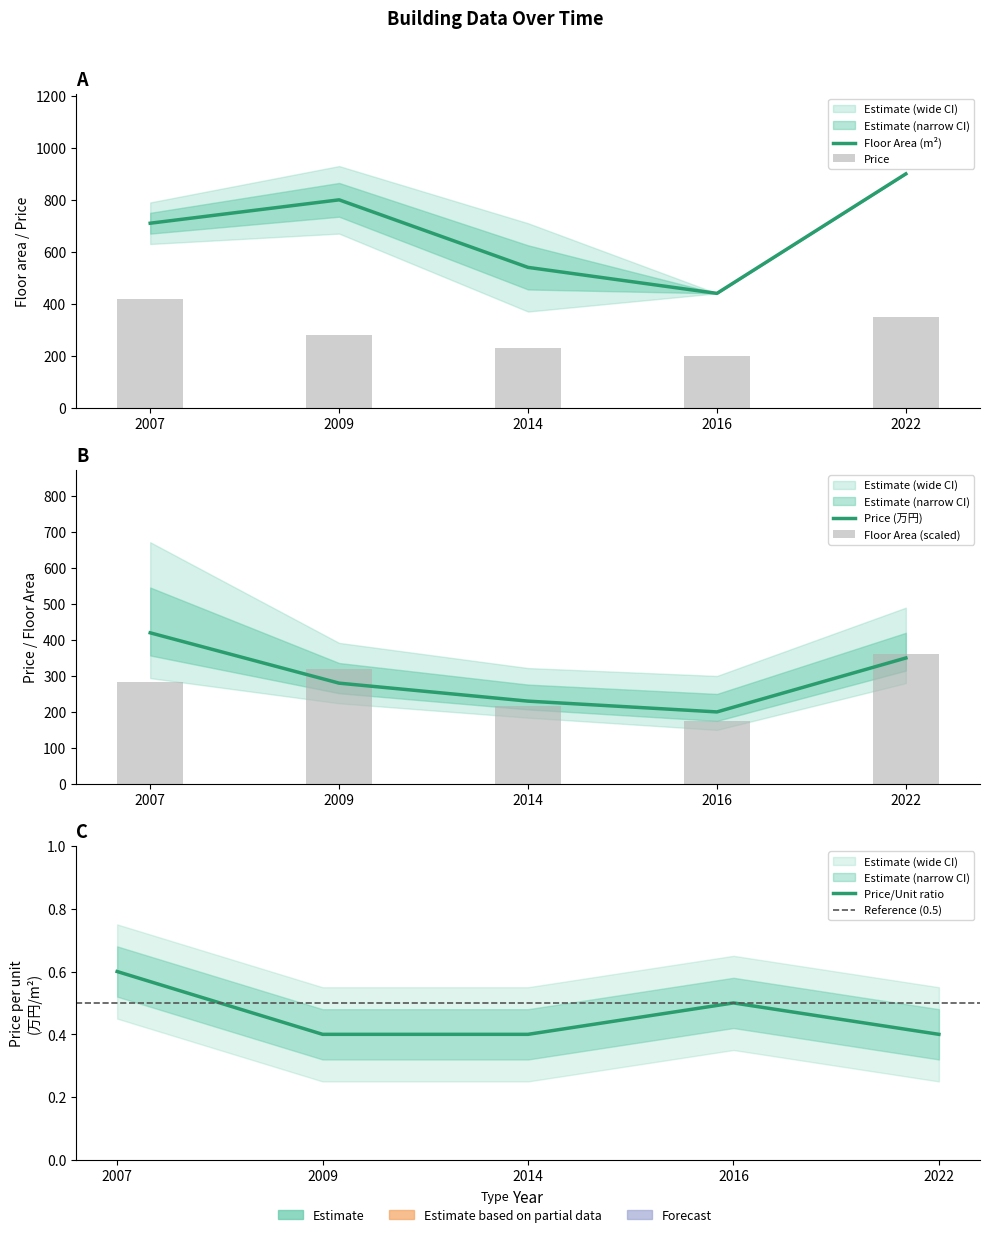

Rank the series at 2022 from highest to lowest value.

floor_area, price, price_per_unit